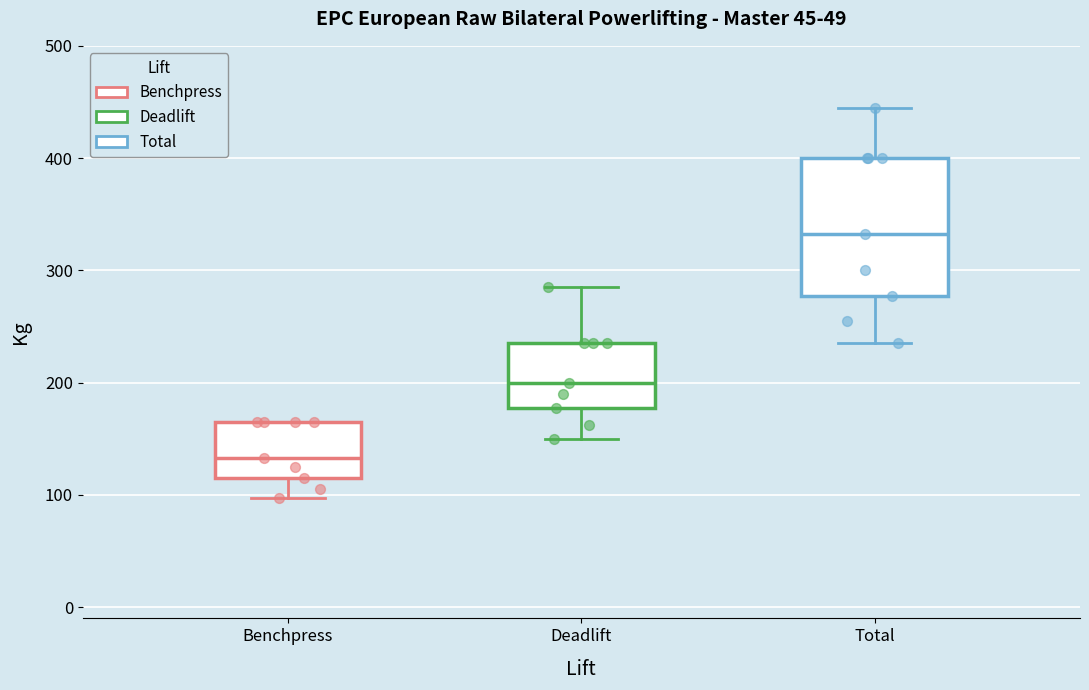

Reading left to right, read every box against the y-axis: the position of its median line, the range the box covers, and the ends of its whiskers. The values are not printed on the chart, so give them approximately, as read against the axis.

Benchpress: median 130, box 120 to 170, whiskers 100 to 170
Deadlift: median 200, box 180 to 240, whiskers 150 to 290
Total: median 330, box 280 to 400, whiskers 240 to 450